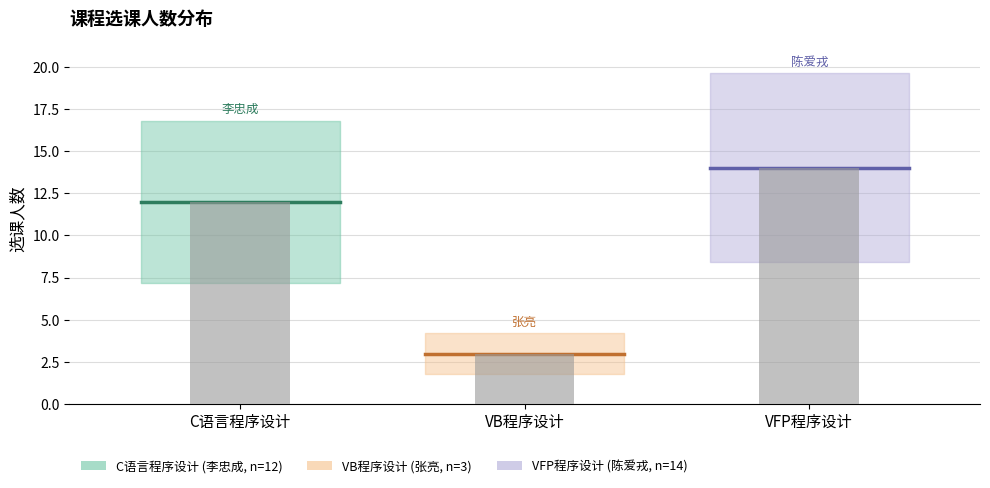

List the series in order of their peak value, lowest first.

VB程序设计, C语言程序设计, VFP程序设计